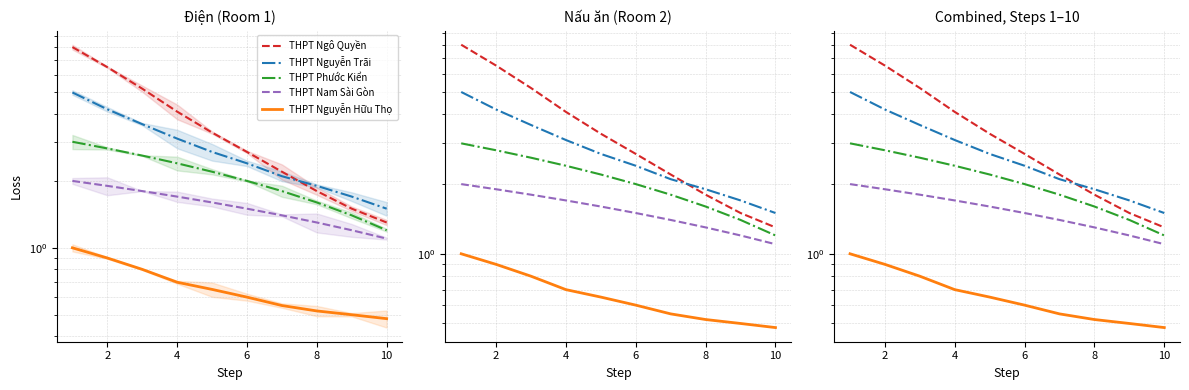

What are all the series names shown in the legend?

THPT Ngô Quyền, THPT Nguyễn Trãi, THPT Phước Kiển, THPT Nam Sài Gòn, THPT Nguyễn Hữu Thọ